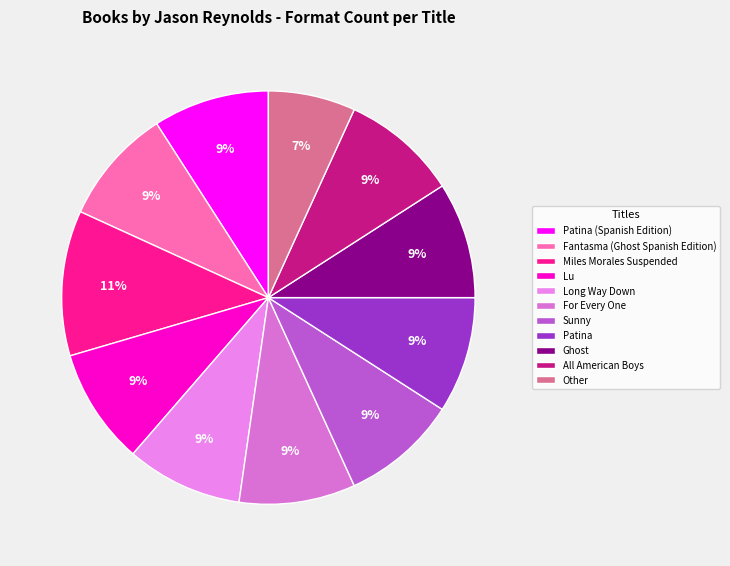

Count the number of slices in the pie.

11